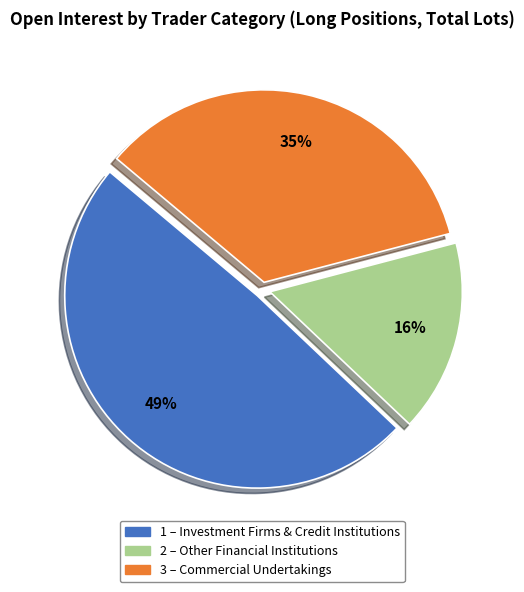

To the nearest percent, what is the difference between the largest and smallest slice percentages?

33%